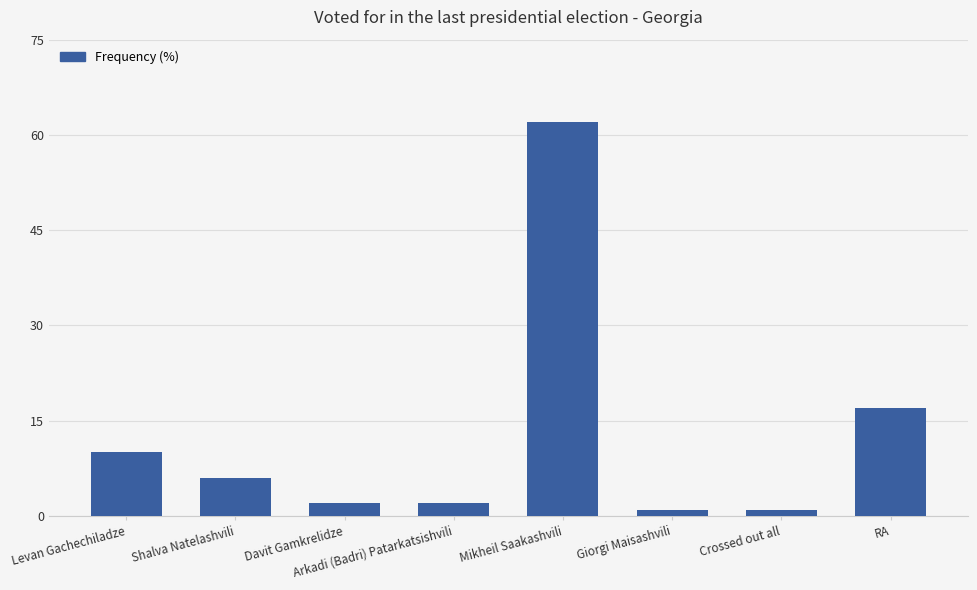

Which category has the highest value across all series?

Mikheil Saakashvili